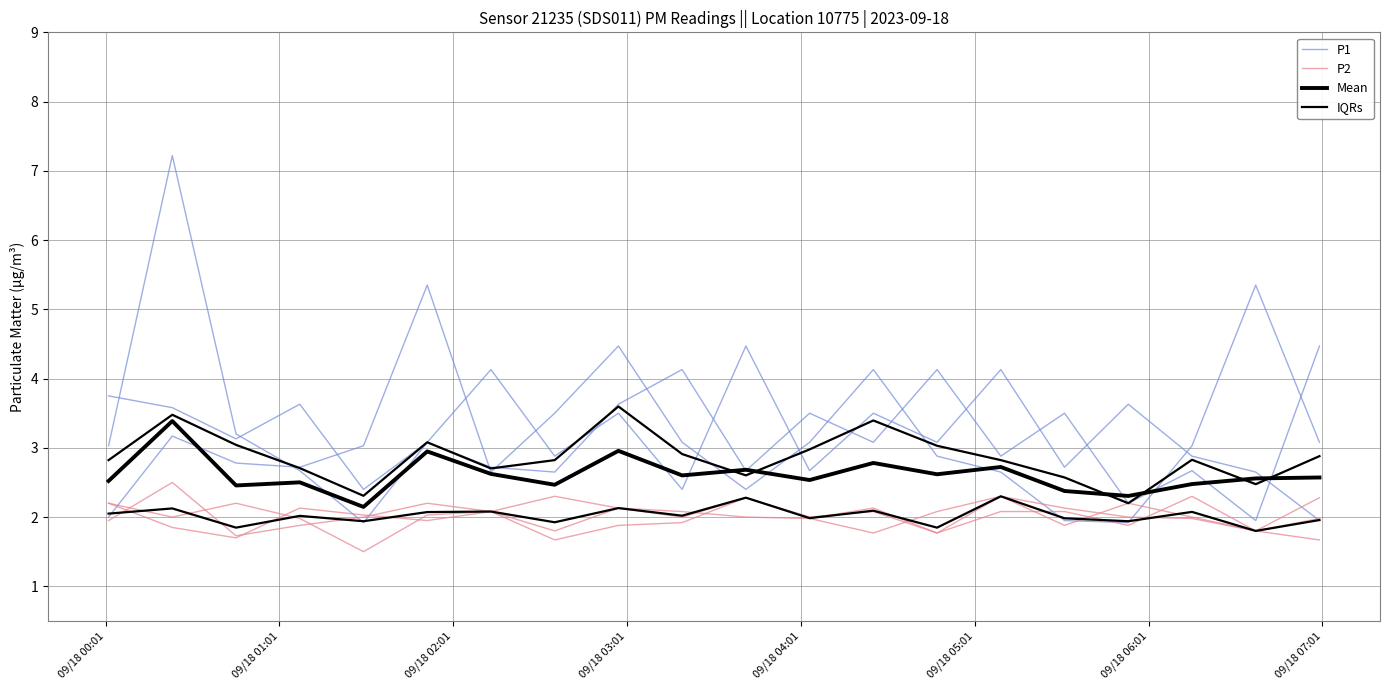

How many values in the P2 series exceed 2?

11